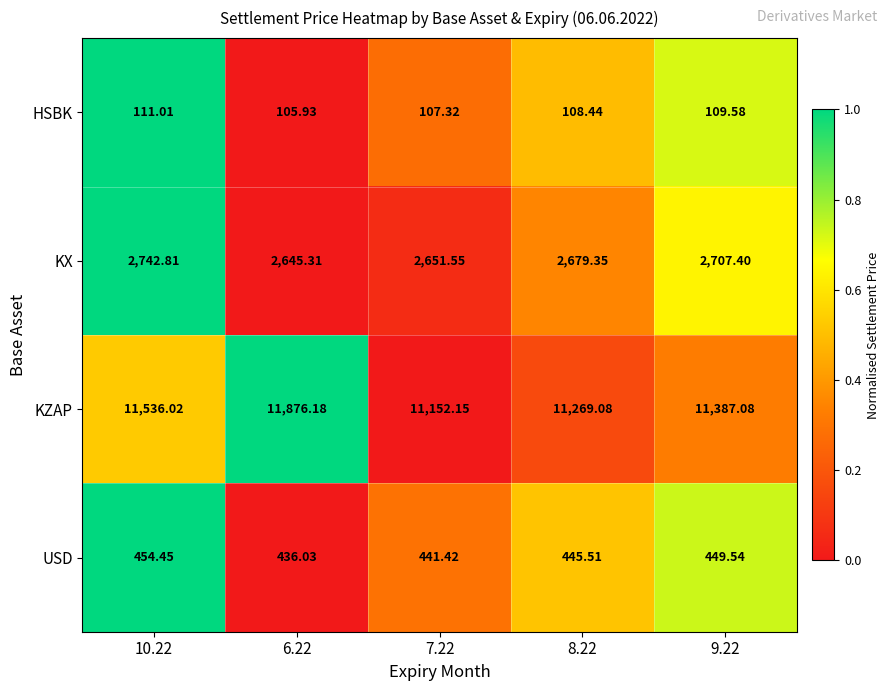

Is the value of KZAP at 7.22 greater than the value of USD at 7.22?

Yes